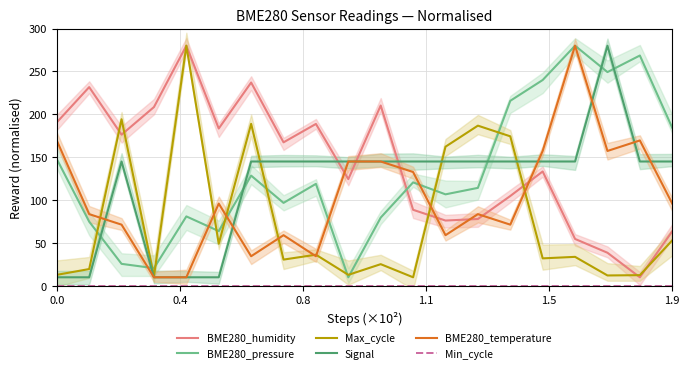

What is the spread (max minus min) of values at 11?

145.0